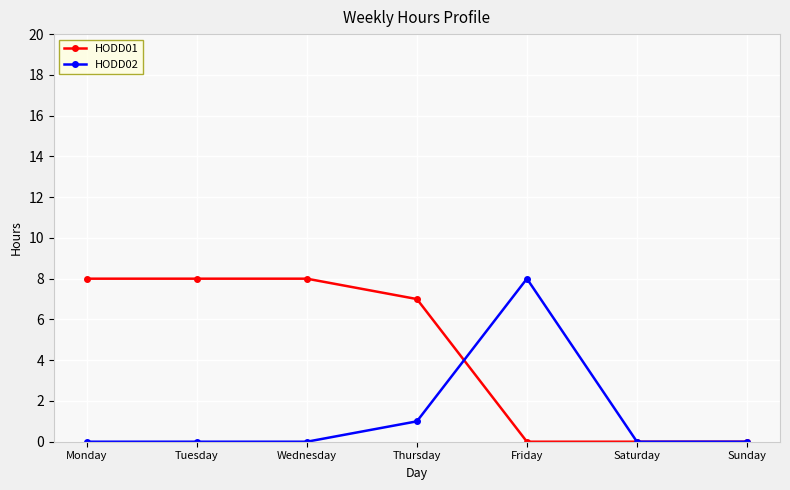

What is the difference between the HODD01 values at Tuesday and Sunday?

8